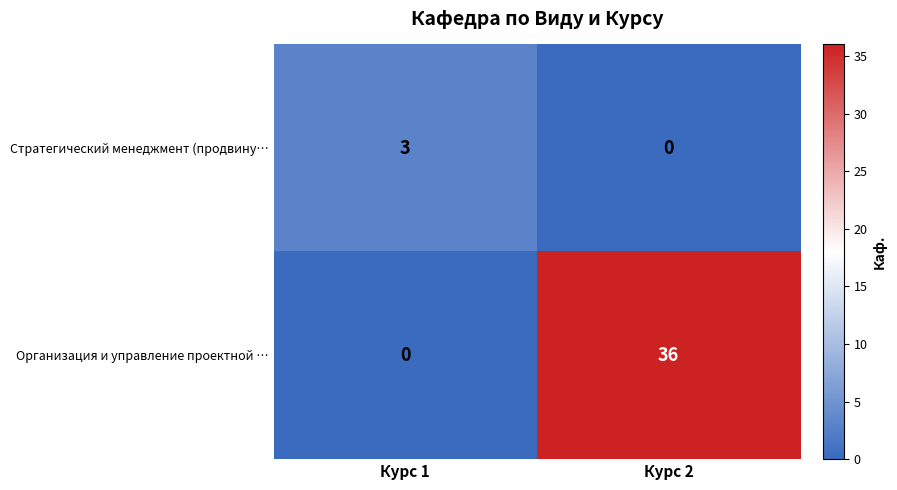

At which label does Организация и управление проектной … reach its minimum?

Курс 1